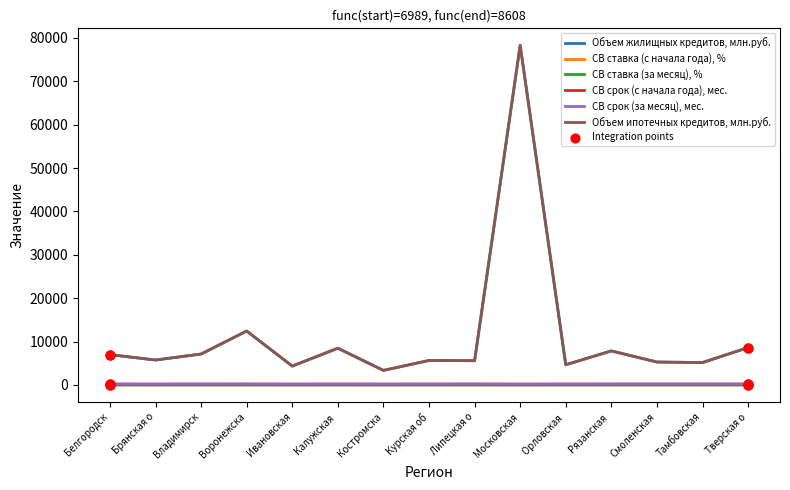

At which category is the sum across all series the highest?

Московская